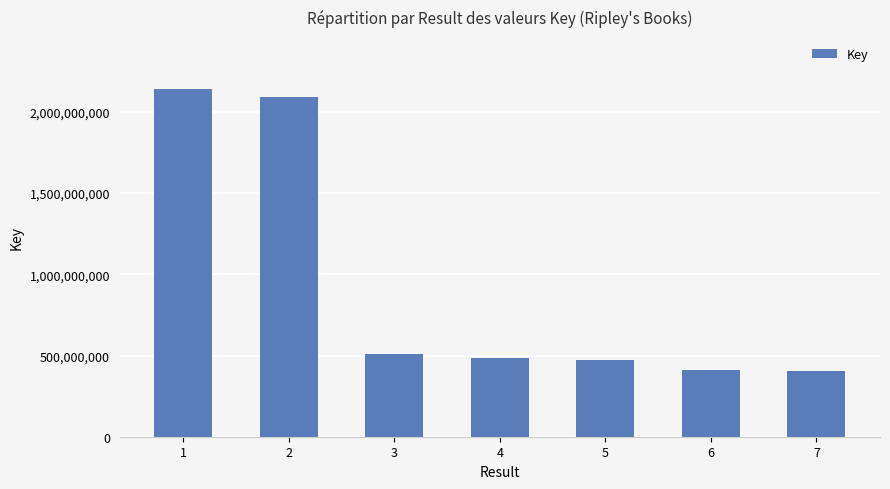

The value at 2 is 2090594322. True or false?

True